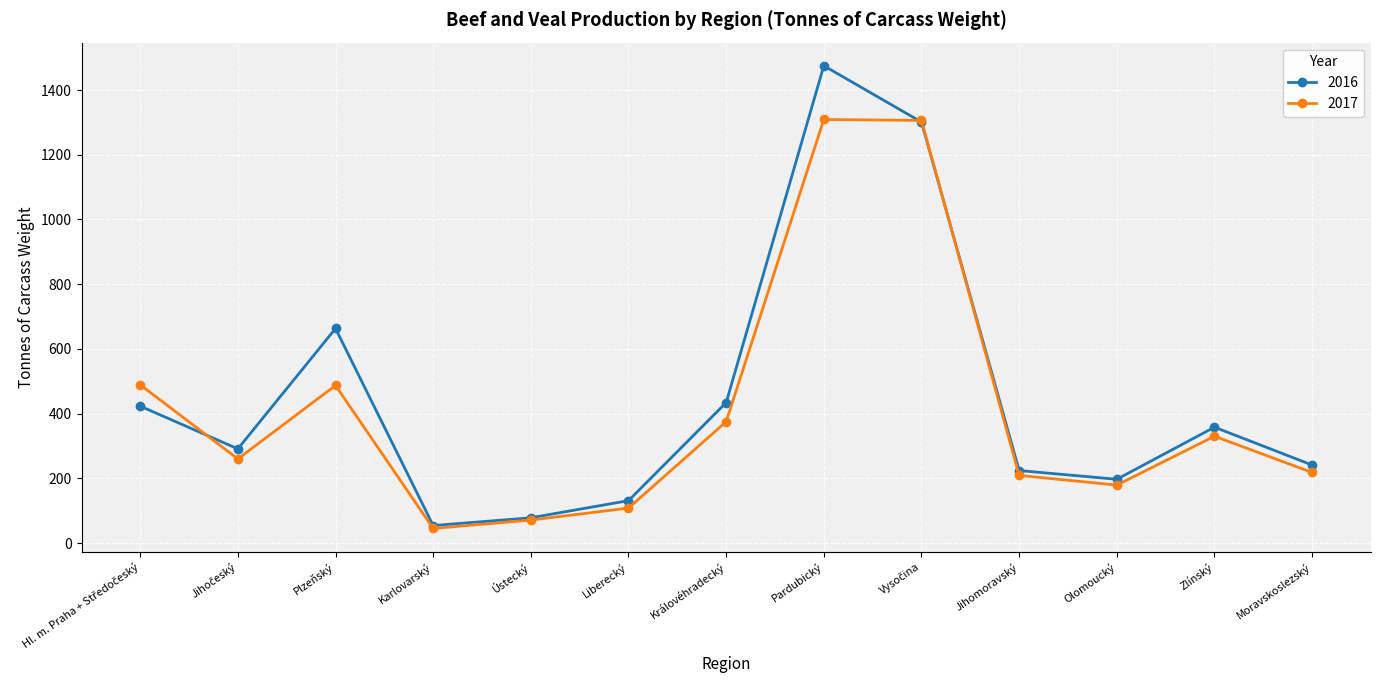

List the series in order of their peak value, lowest first.

2017, 2016